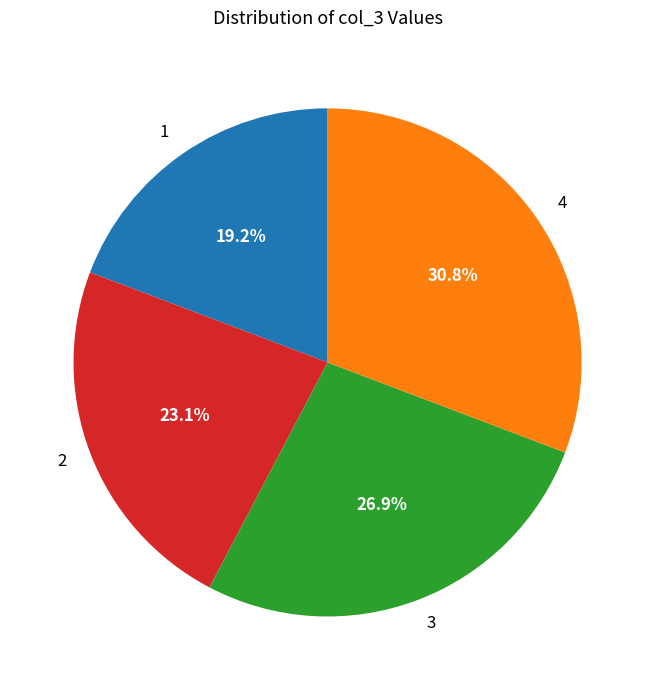

Between 2 and 3, which is larger?

3